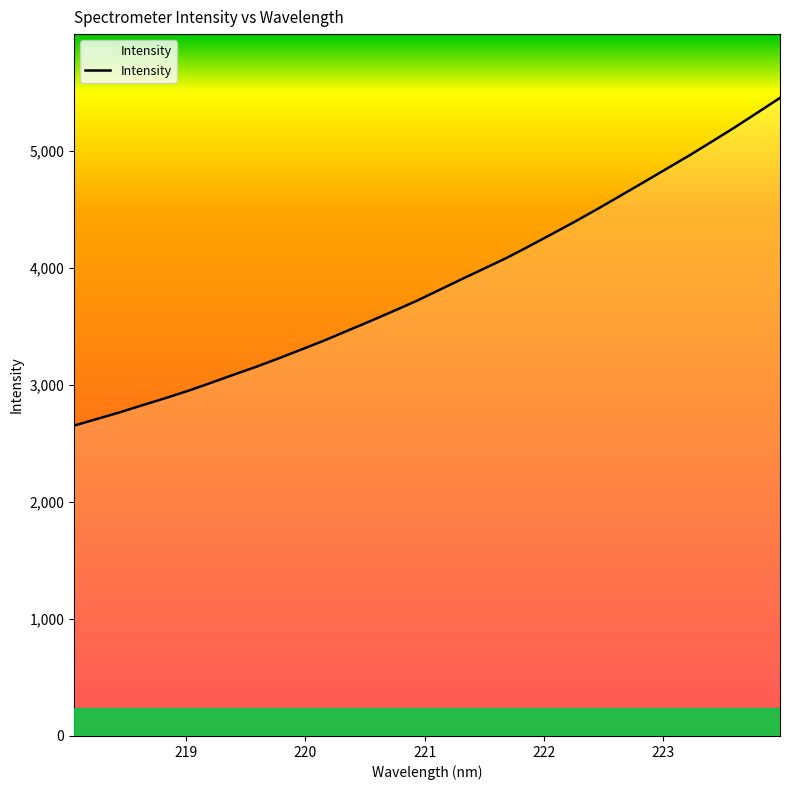

Reading left to right, transcribe all the data shown in this chart.

2651.6	2708.0	2764.7	2825.8	2885.6	2948.5	3016.4	3086.1	3154.6	3227.7	3303.5	3380.2	3462.4	3544.2	3628.5	3714.2	3807.7	3901.3	3992.9	4085.5	4186.8	4290.6	4395.5	4504.6	4616.8	4729.5	4843.7	4957.8	5076.9	5197.7	5324.0	5450.7